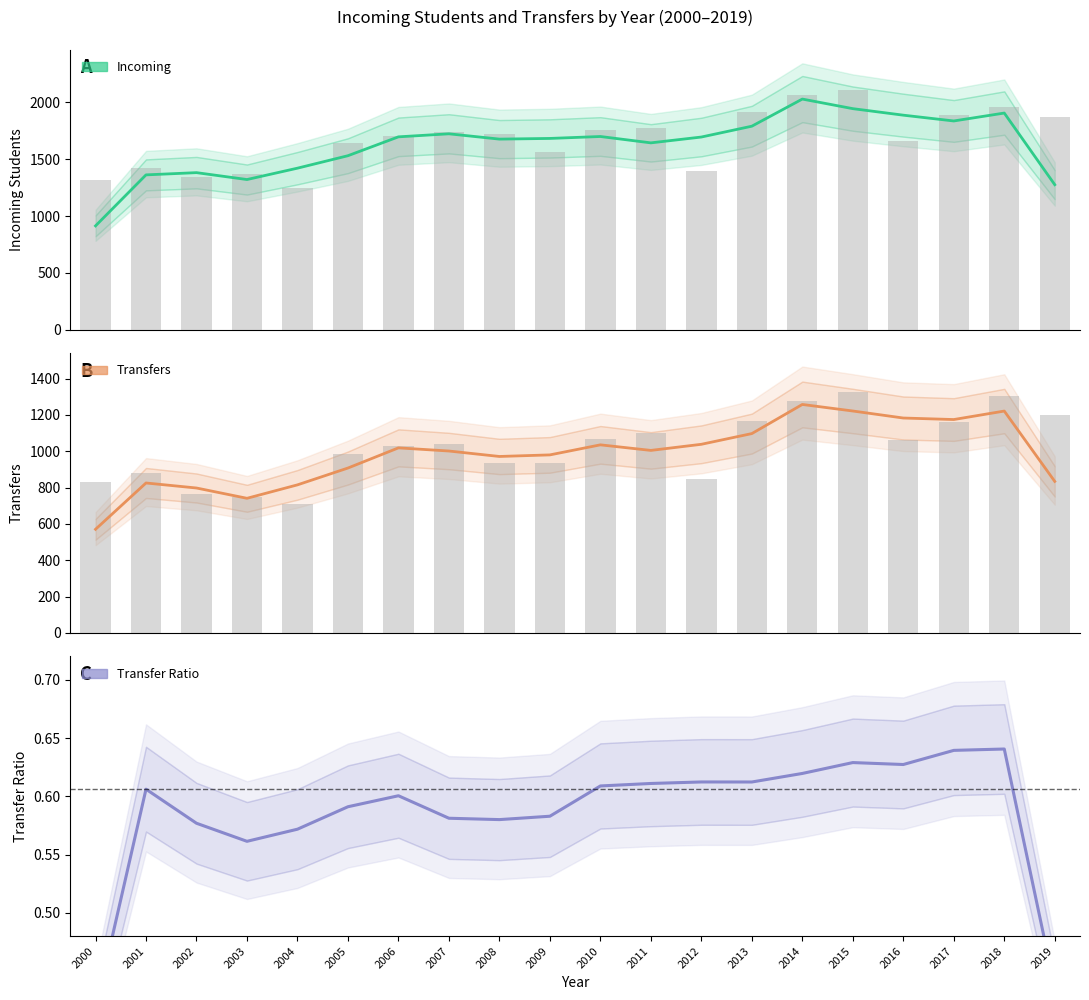

List the labels in order of Incoming value, largest first.

2015, 2014, 2018, 2013, 2017, 2019, 2011, 2010, 2007, 2008, 2006, 2016, 2005, 2009, 2001, 2012, 2003, 2002, 2000, 2004